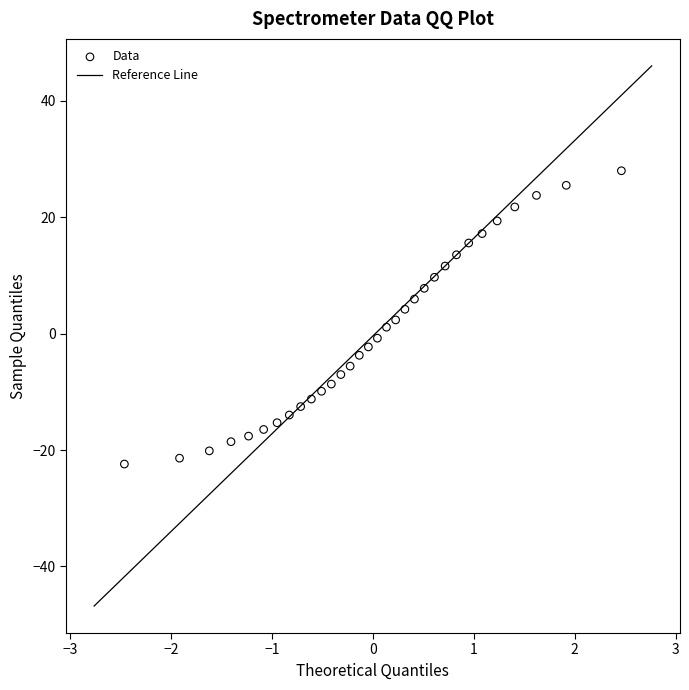

What is the range of Y values (max minus min)?

50.4